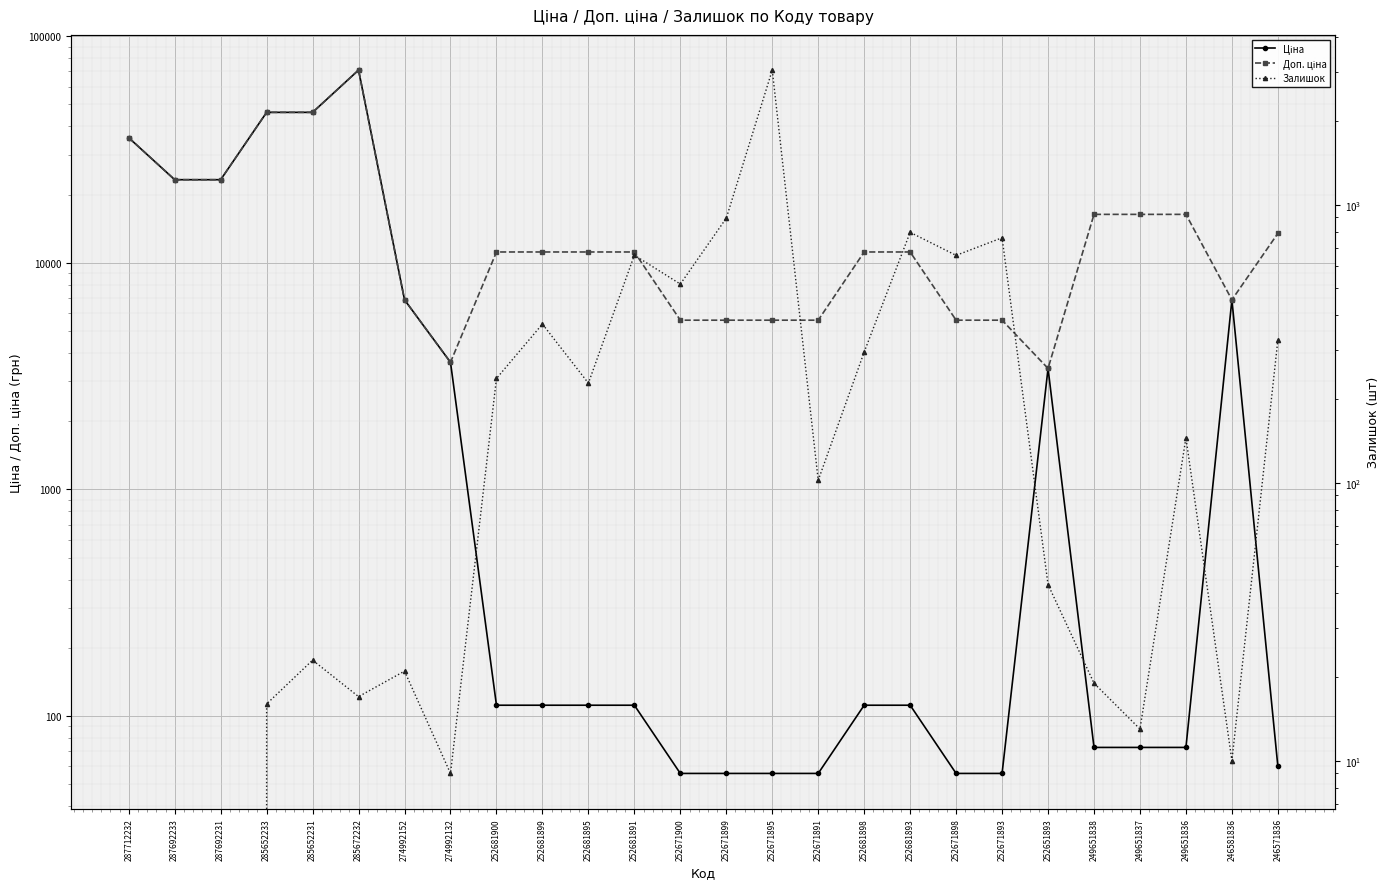

Which series changed the most between 252671893 and 252651893?

Ціна